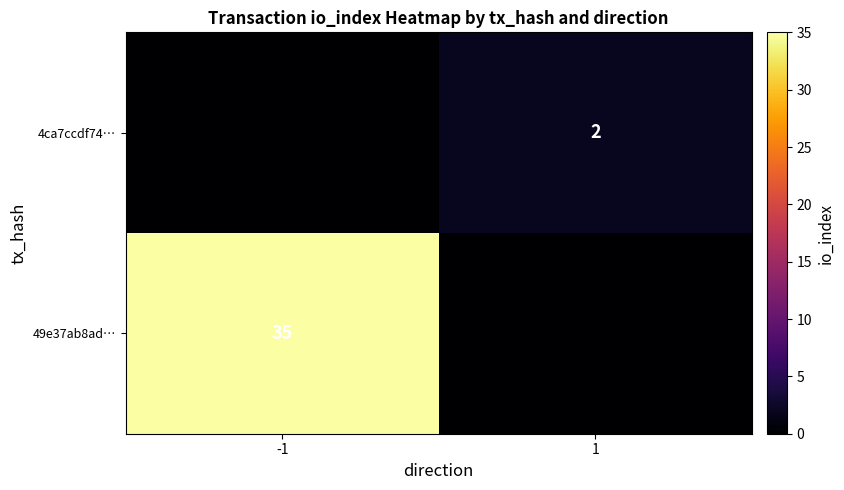

The value of 4ca7ccdf74… at 1 is 3. True or false?

False